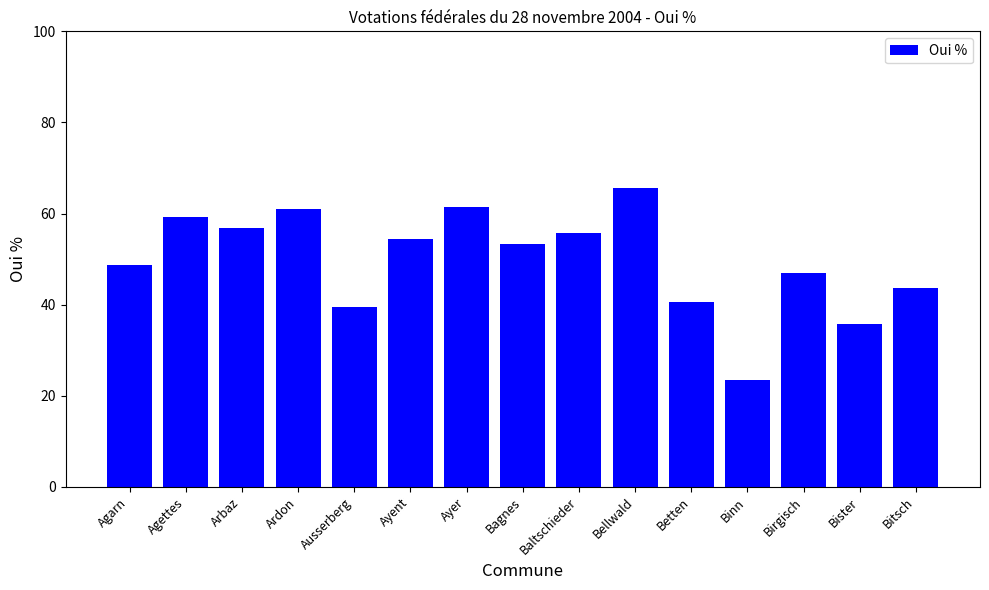

What is the change in value from Bellwald to Binn?

-42.2